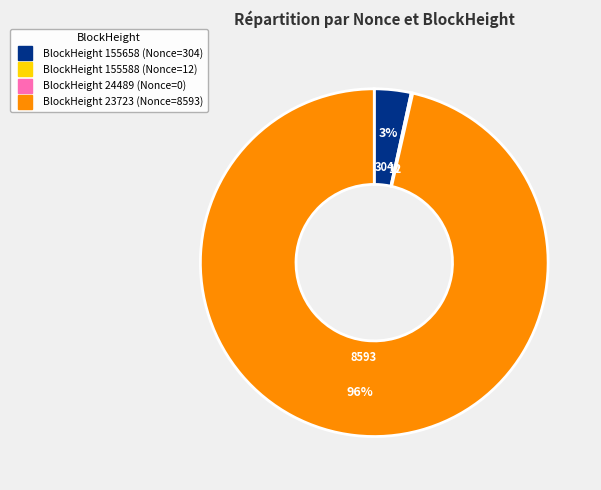

To the nearest percent, what is the average slice percentage?

25%